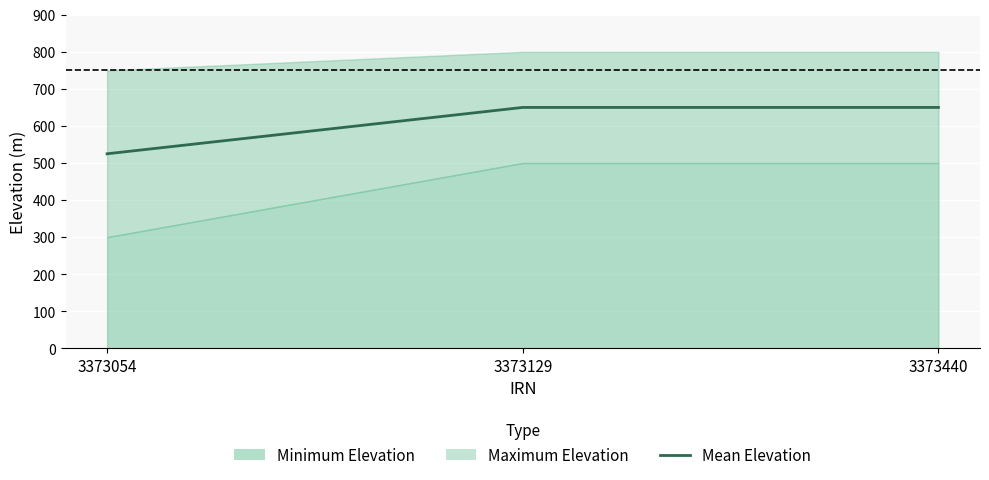

Read the value at 3373054, to the nearest 5.

525